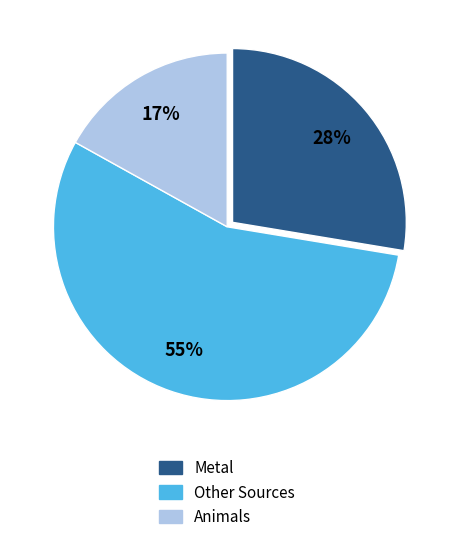

To the nearest percent, what is the average slice percentage?

33%